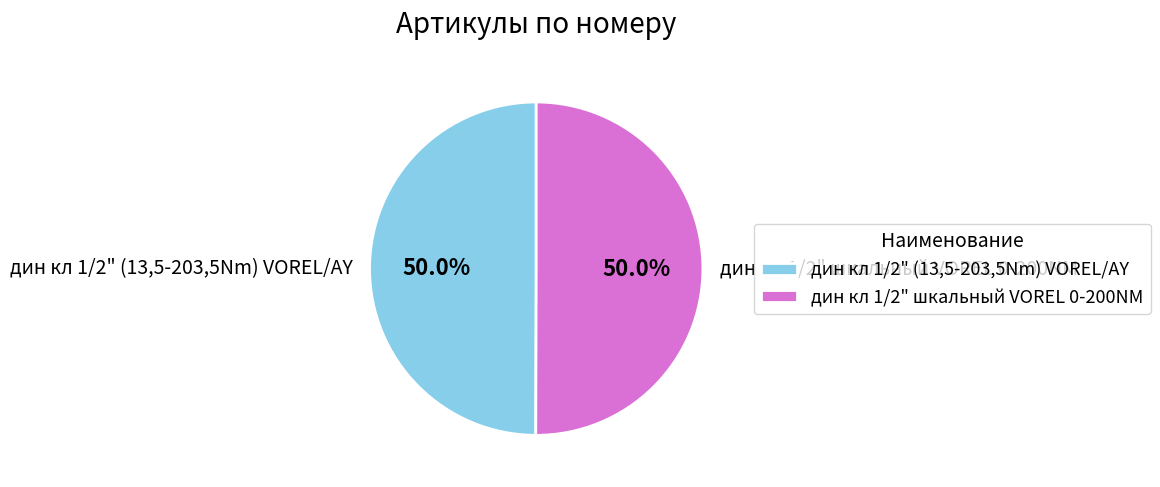

What is the ratio of the value at дин кл 1/2" шкальный VOREL 0-200NM to the value at дин кл 1/2" (13,5-203,5Nm) VOREL/AY?

1.0